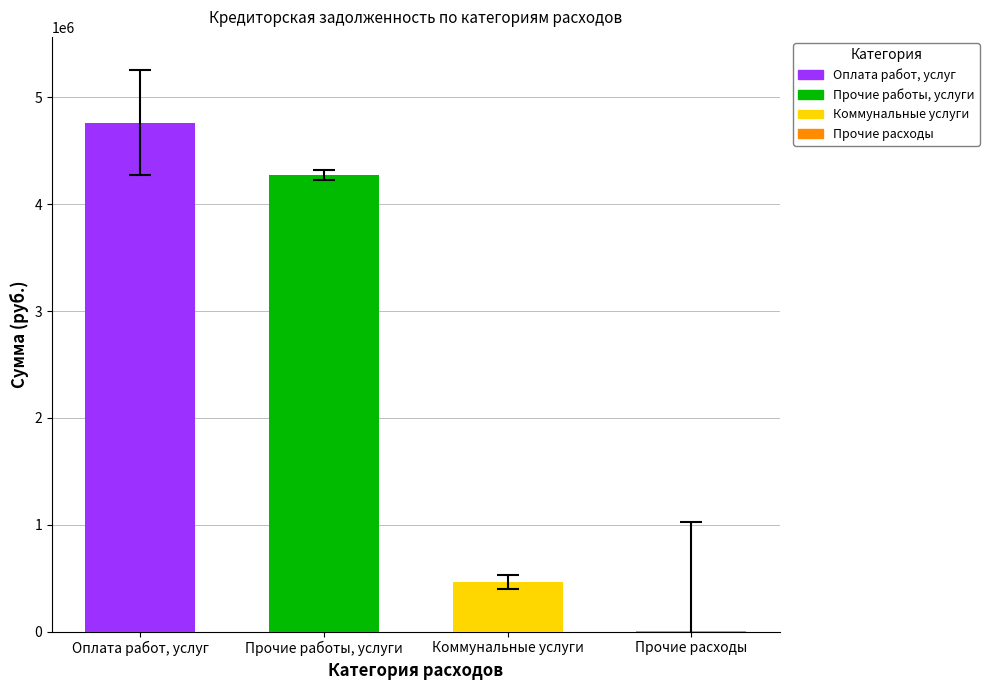

What is the greatest value displayed?

4764575.9